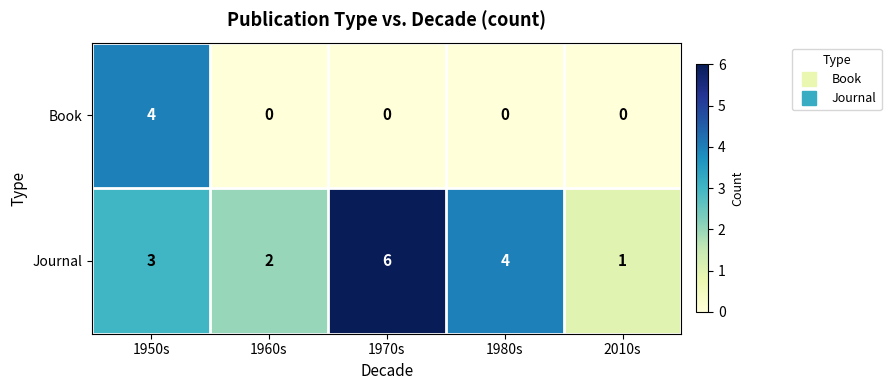

List the series in order of their overall mean, highest first.

Journal, Book